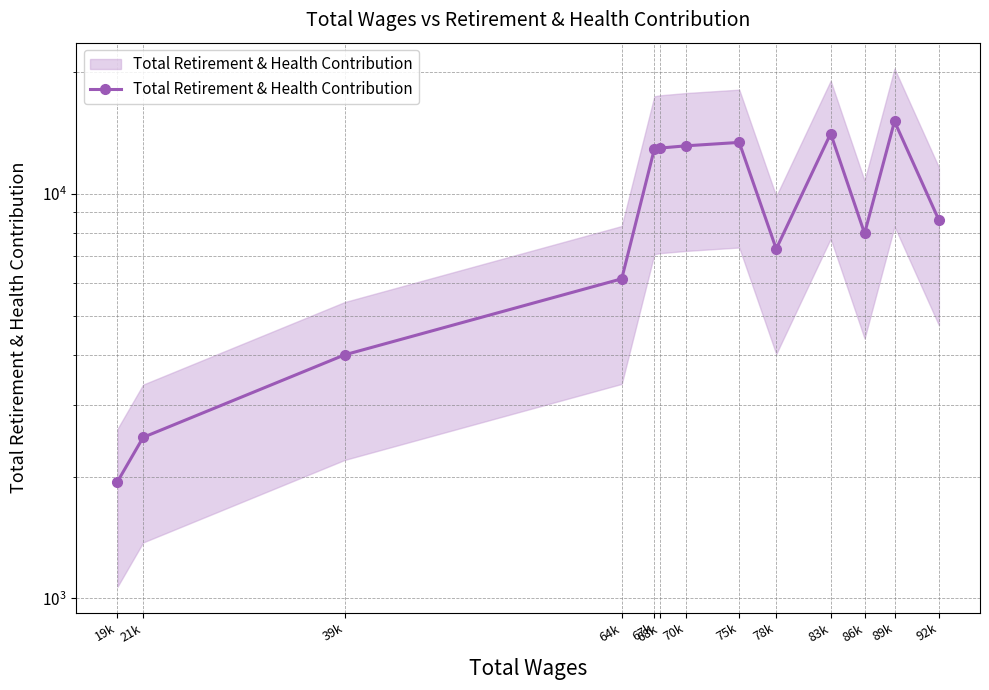

Is it true that the value at 67k is 12887?

True